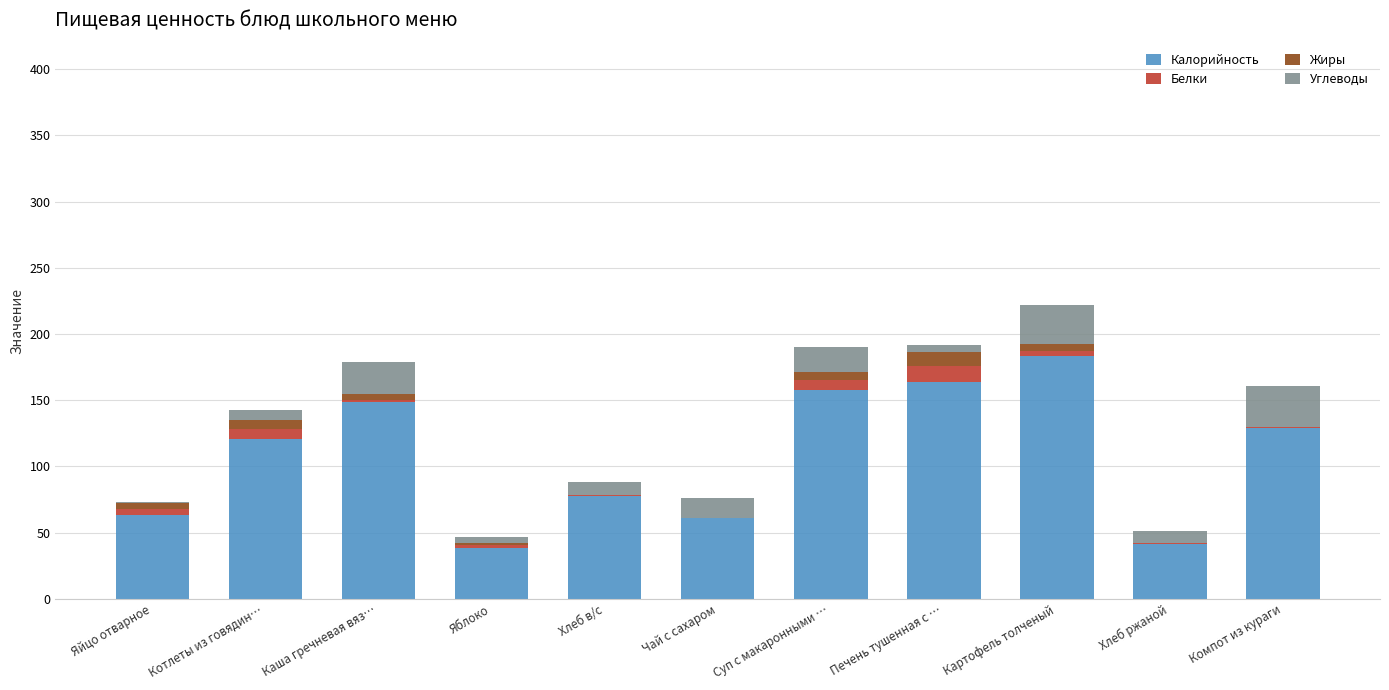

How many series are shown in this chart?

4